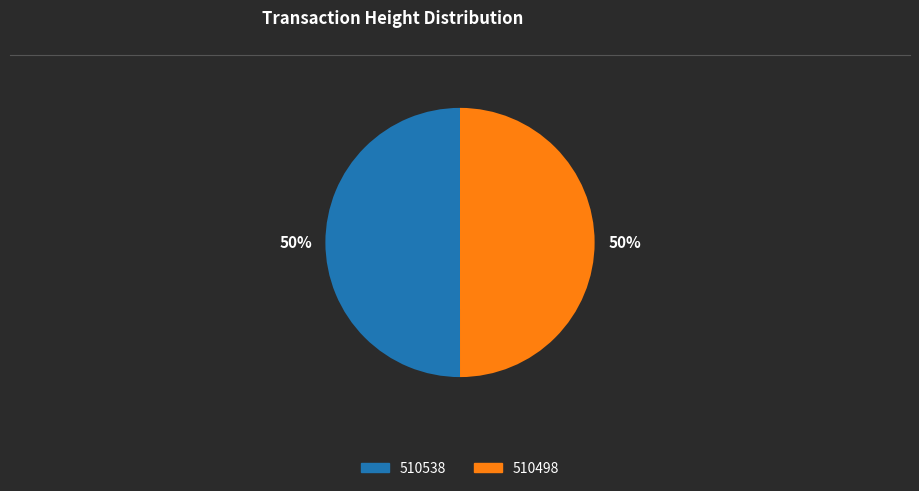

How many segments does this pie chart have?

2